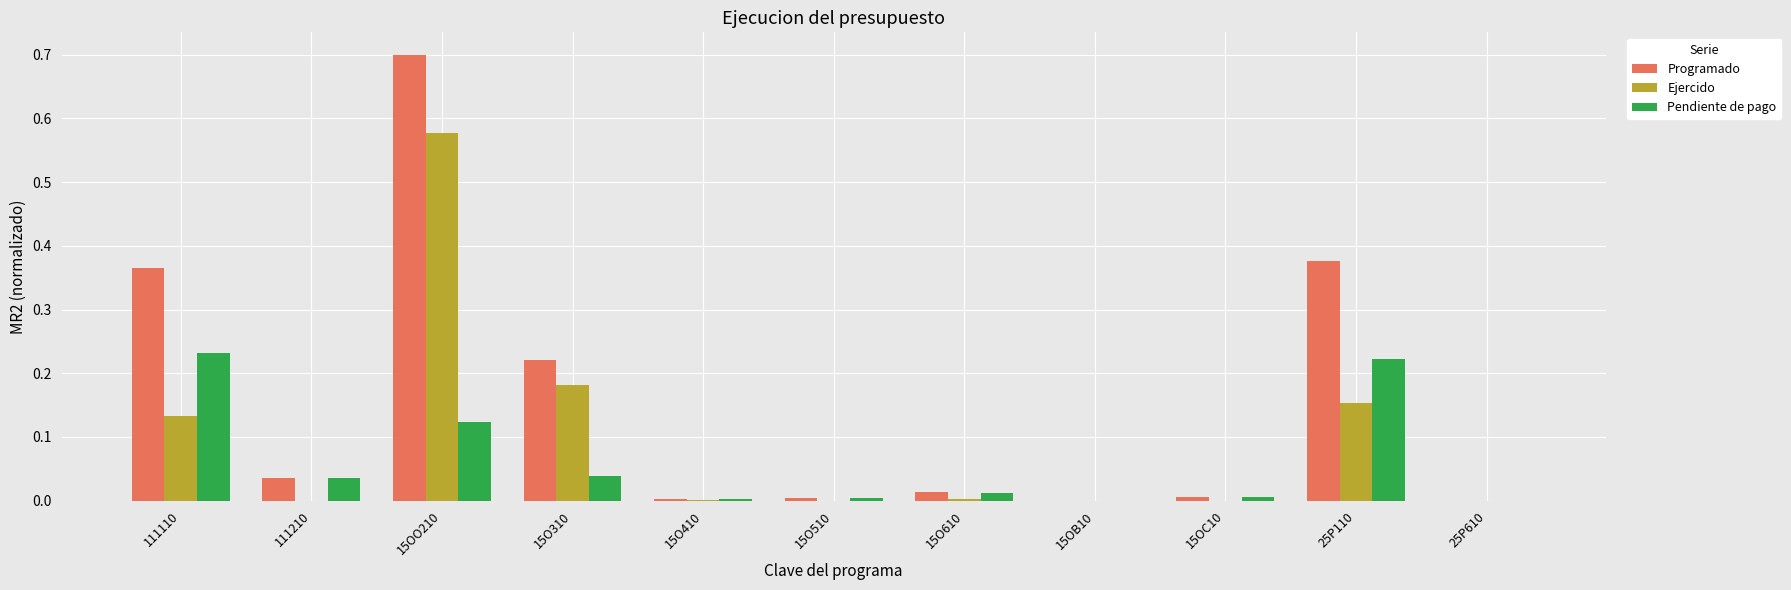

Is the value of Programado at 15OO210 greater than the value of Ejercido at 25P110?

Yes